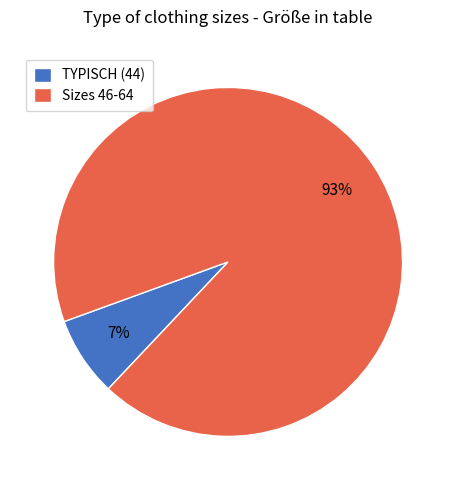

How many segments does this pie chart have?

2